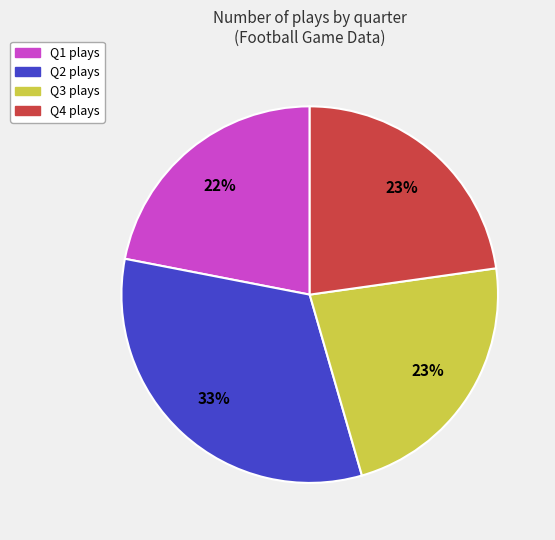

Do Q1 and Q4 together represent more than half of the pie?

No